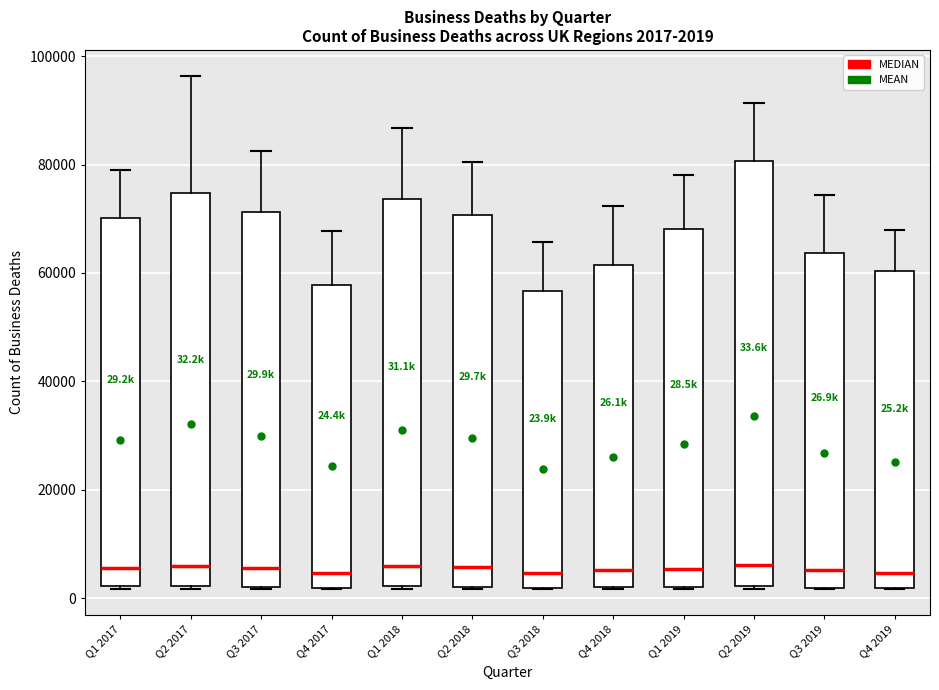

Comparing the boxes themselves (not the whiskers), which one is the tallest?

Q2 2019